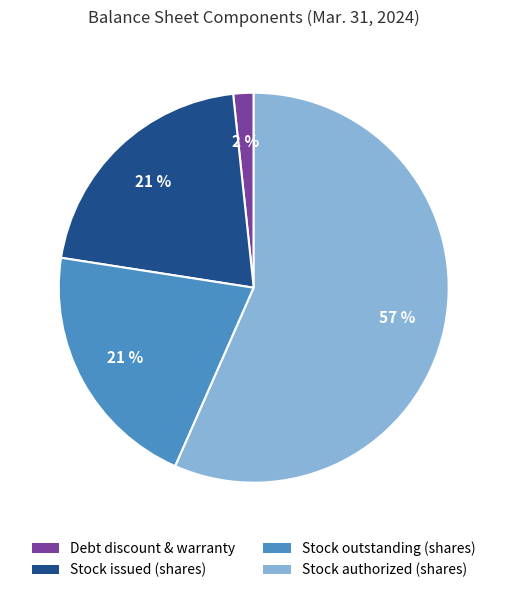

To the nearest percent, what is the average slice percentage?

25%